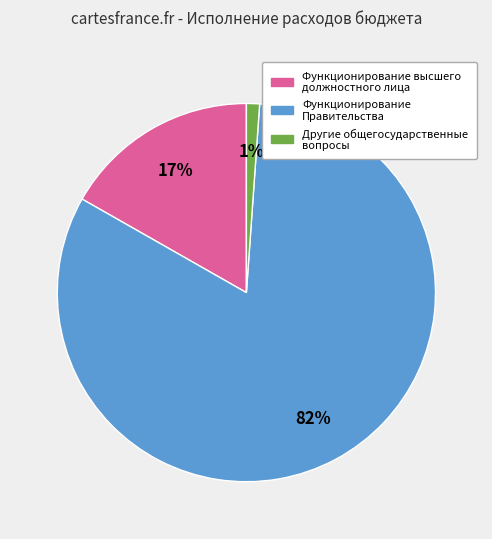

To the nearest percent, what is the average slice percentage?

33%